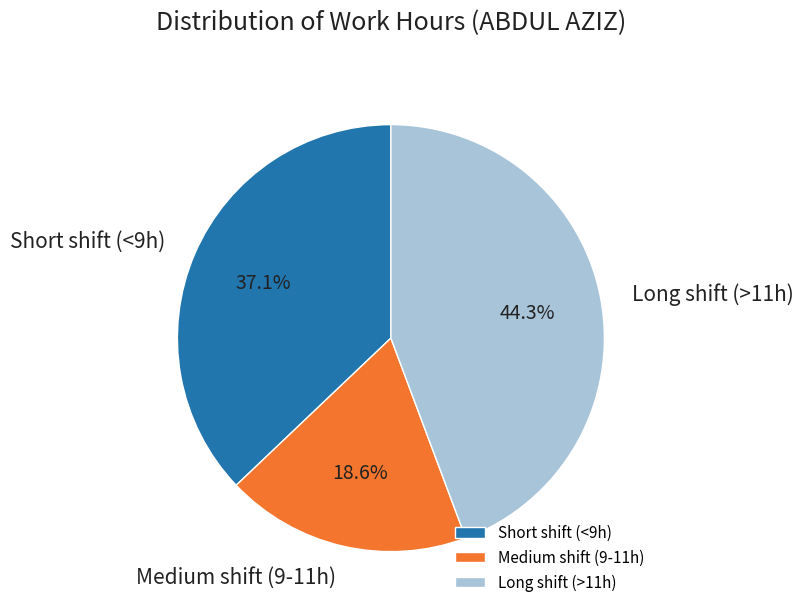

To the nearest percent, what is the average slice percentage?

33%